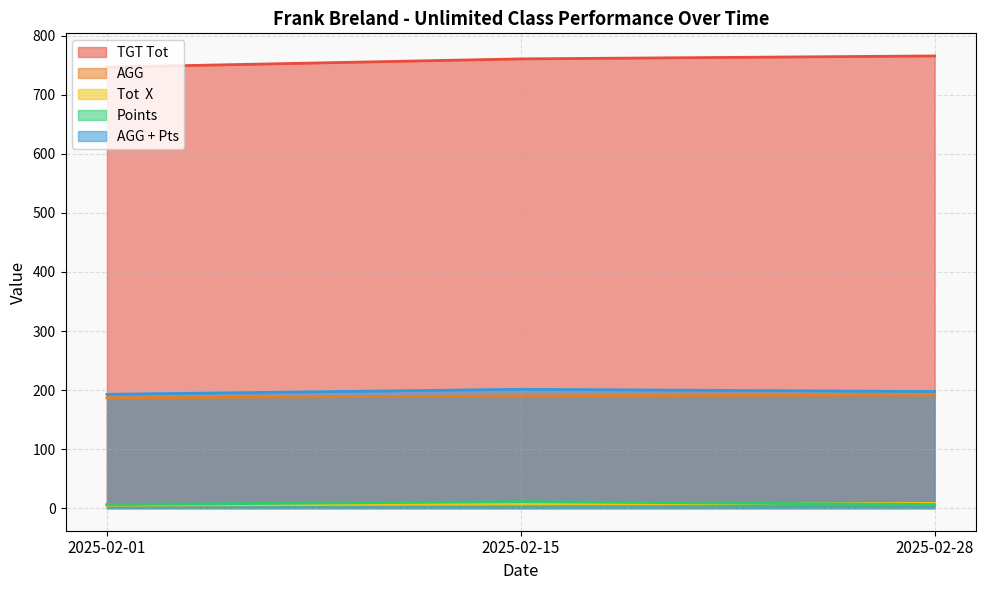

Which series changed the most between 2025-02-01 and 2025-02-15?

TGT Tot